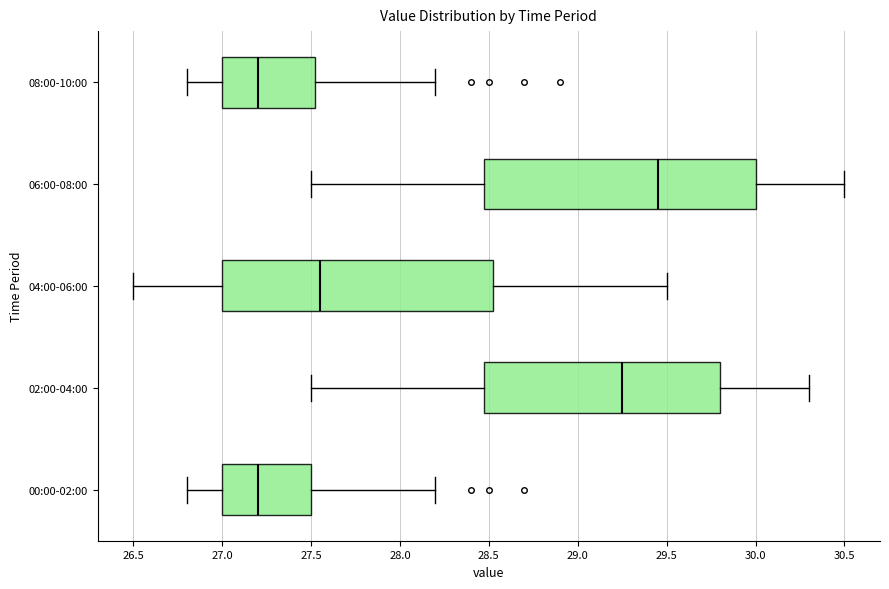

Reading bottom to top, transcribe this box plot: for each box, give where its median line is, the range the box spans, and where its two whiskers end, as read against the x-axis. The values are not printed on the chart, so give them approximately, as read against the axis.

00:00-02:00: median 27.20, box 27.00 to 27.50, whiskers 26.80 to 28.20
02:00-04:00: median 29.25, box 28.50 to 29.80, whiskers 27.50 to 30.30
04:00-06:00: median 27.55, box 27.00 to 28.55, whiskers 26.50 to 29.50
06:00-08:00: median 29.45, box 28.50 to 30.00, whiskers 27.50 to 30.50
08:00-10:00: median 27.20, box 27.00 to 27.55, whiskers 26.80 to 28.20